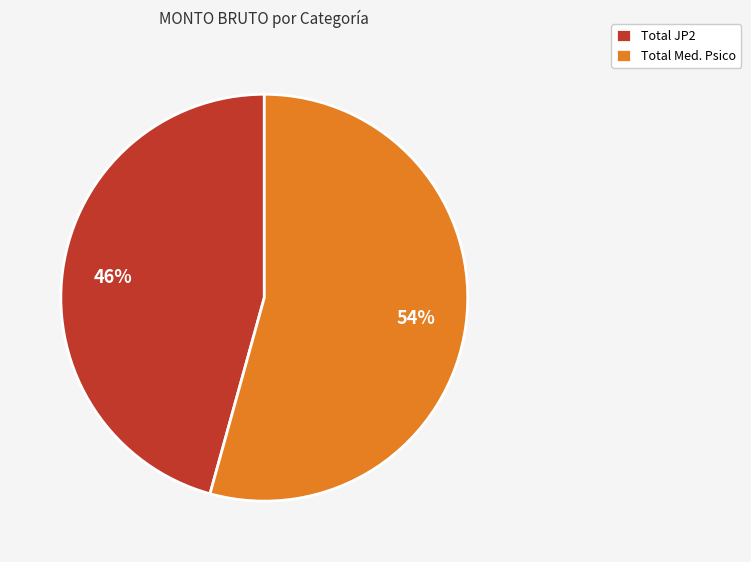

Which has a higher value, Total Med. Psico or Total JP2?

Total Med. Psico